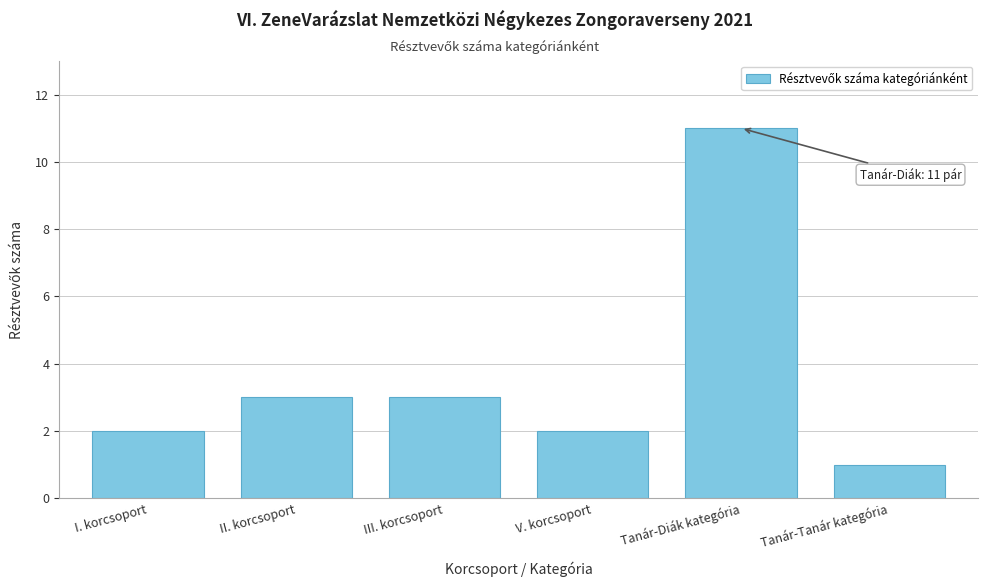

Reading left to right, what are all the values shown in this chart?

2	3	3	2	11	1